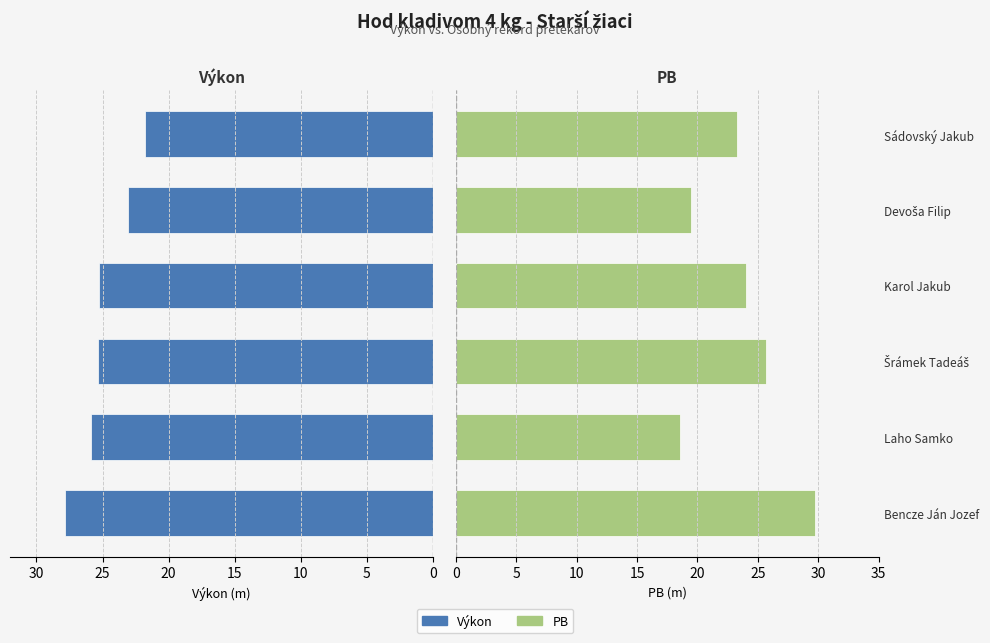

What is the maximum value shown in the chart?

29.8